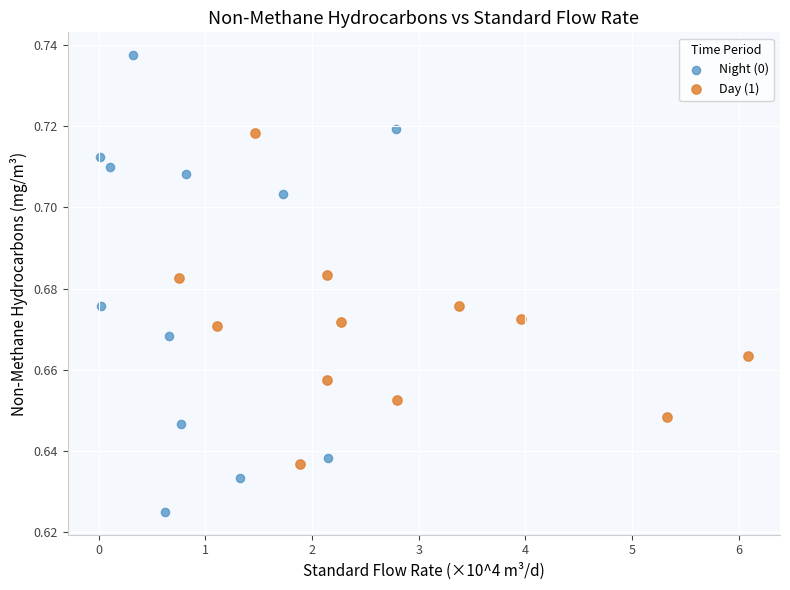

What are all the series names shown in the legend?

Night (0), Day (1)